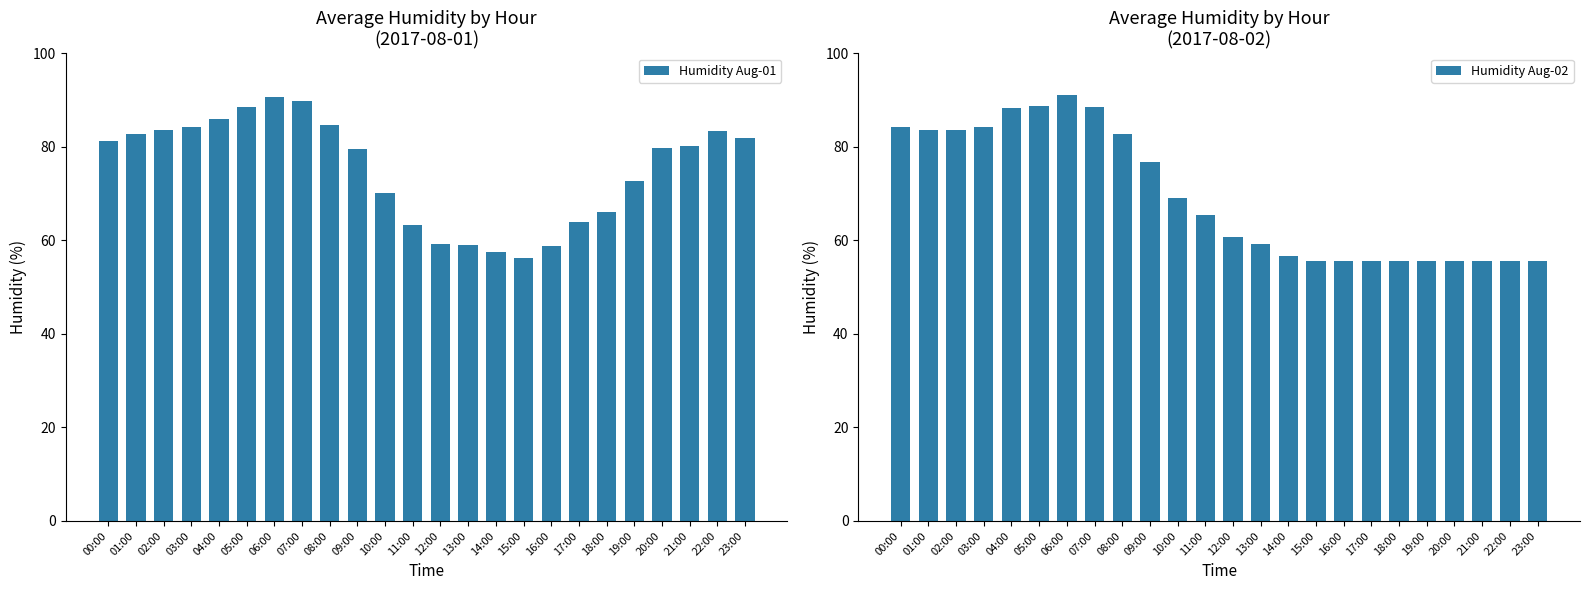

Is the value of Humidity Aug-01 at 10:00 greater than the value of Humidity Aug-02 at 12:00?

Yes